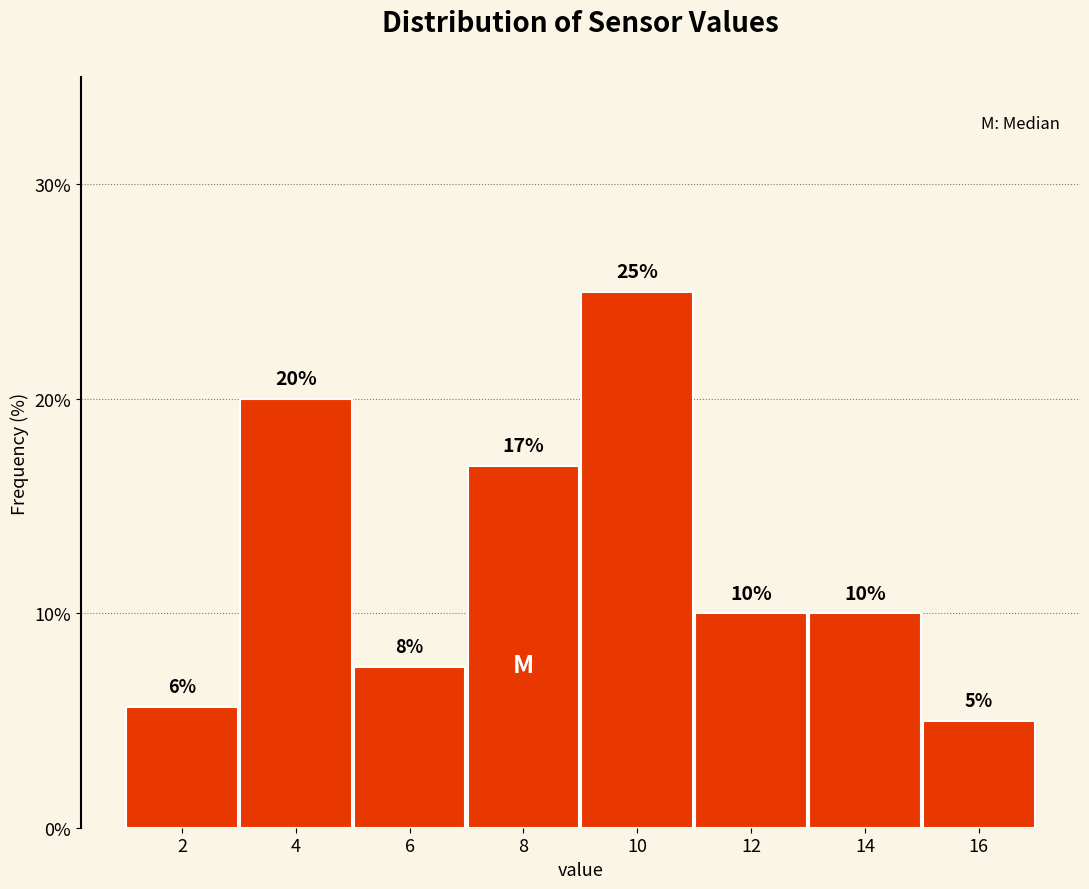

What is the value of the 5th bar from the left?

25.0